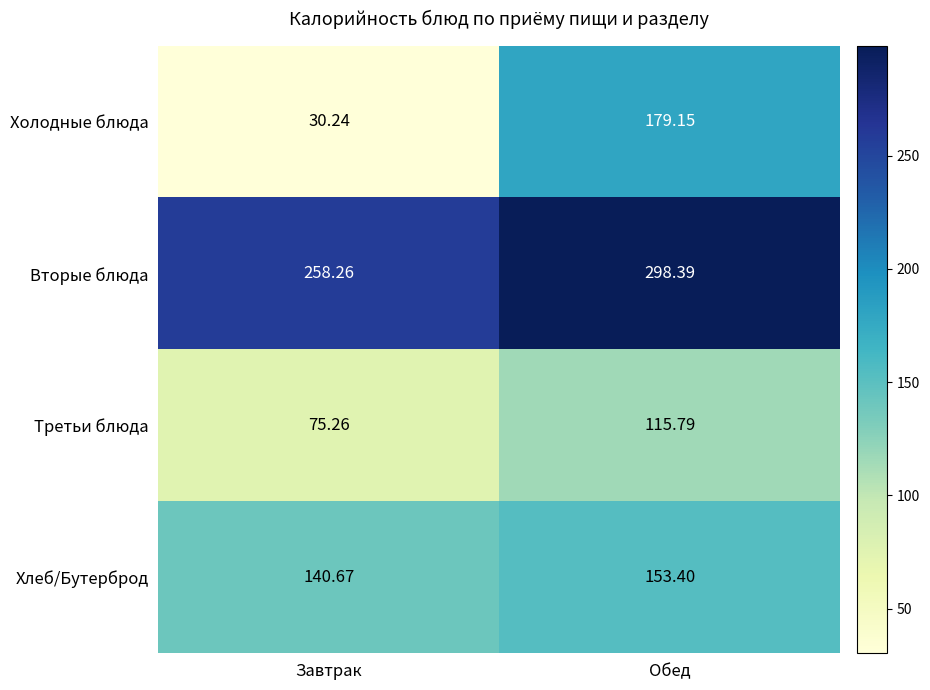

Rank the series at Обед from lowest to highest value.

Третьи блюда, Хлеб/Бутерброд, Холодные блюда, Вторые блюда